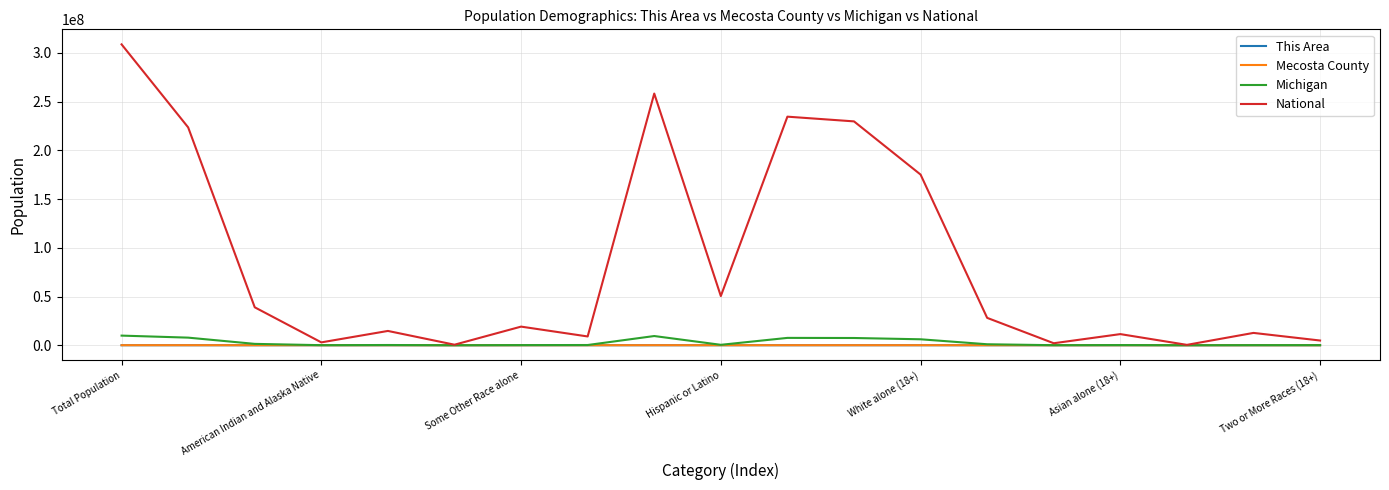

How many interior local valleys does the National series have?

6